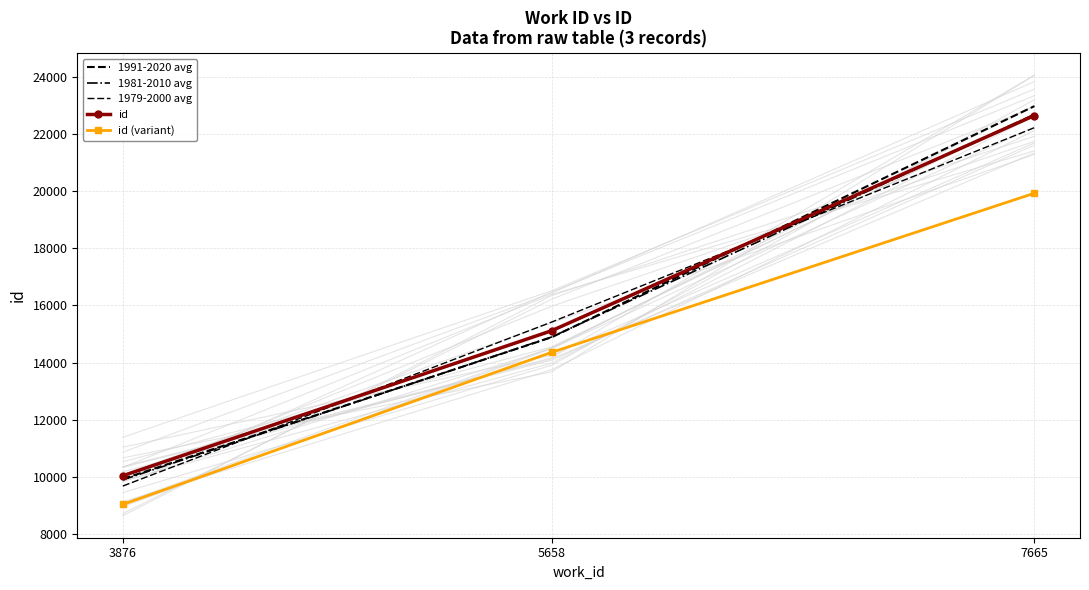

How many distinct data groups are displayed?

5